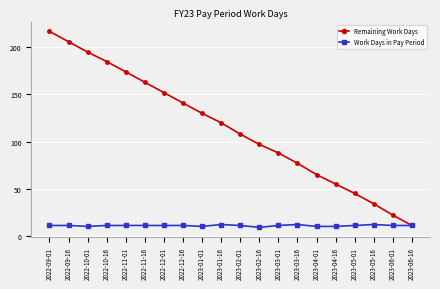

What is the highest value of the Remaining Work Days series?

217